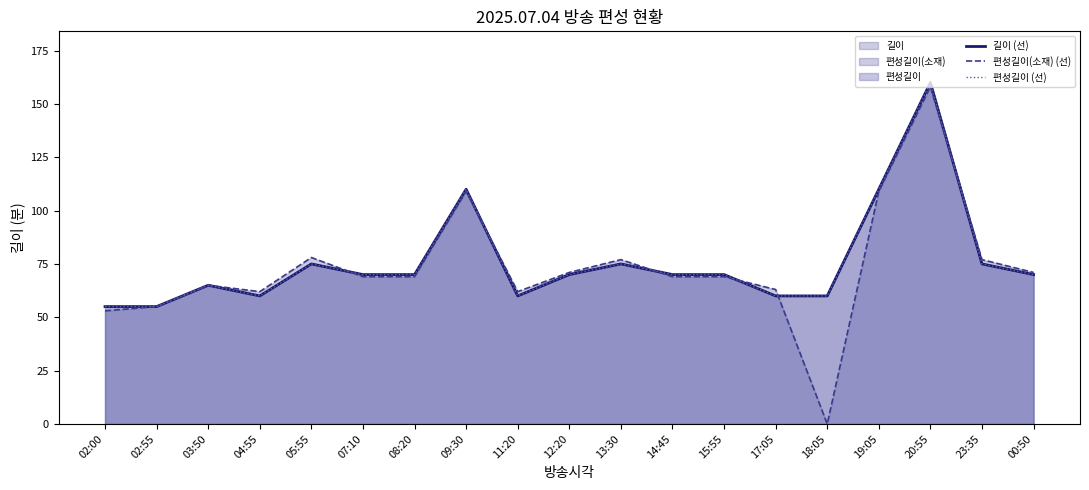

What is the value of the 길이 (선) point at the 11th from the left?

75